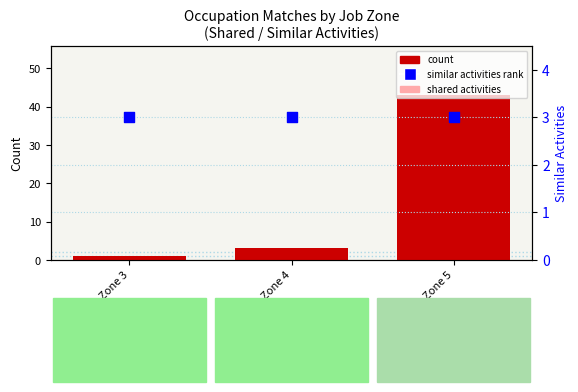

At which category is the sum across all series the highest?

Job Zone 5